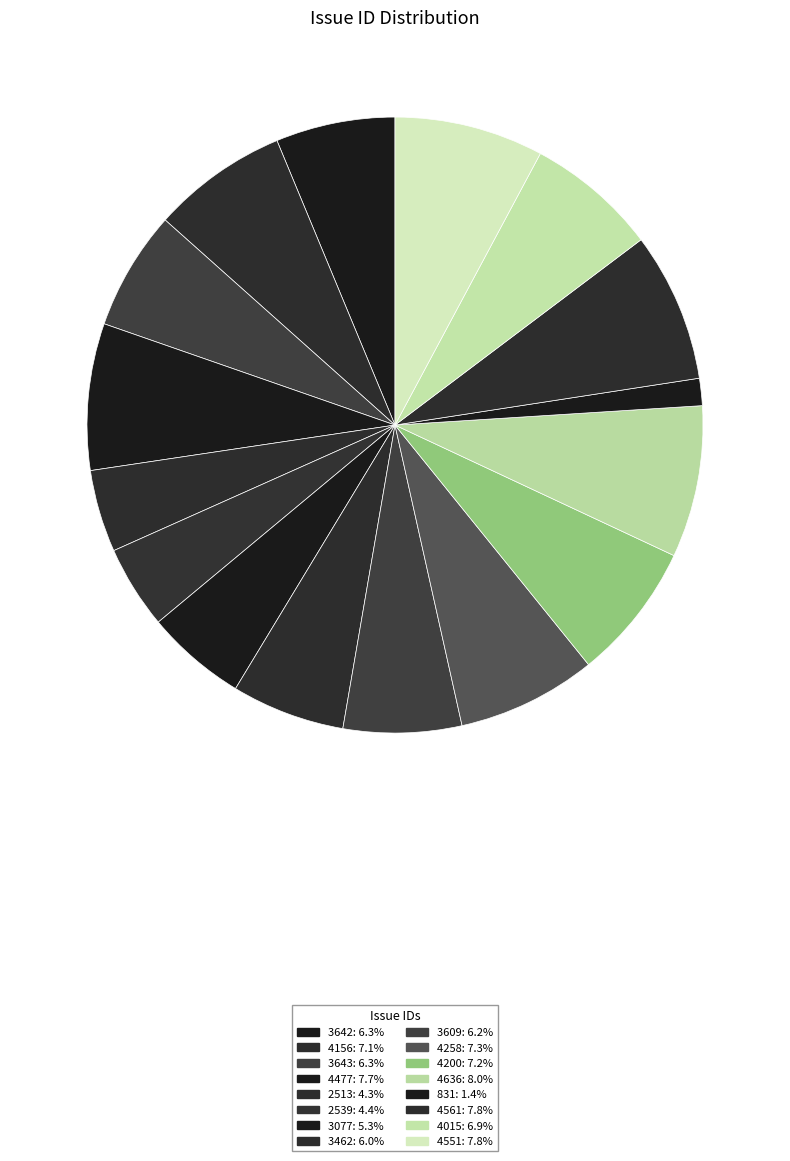

Which category has the smallest portion of the pie?

831